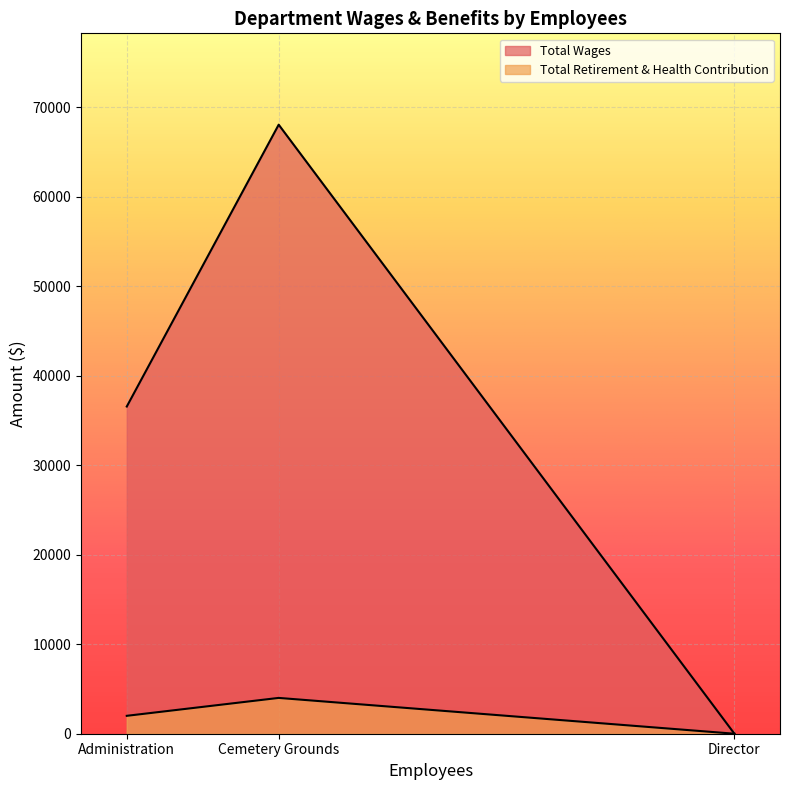

What position from the right is Director?

1